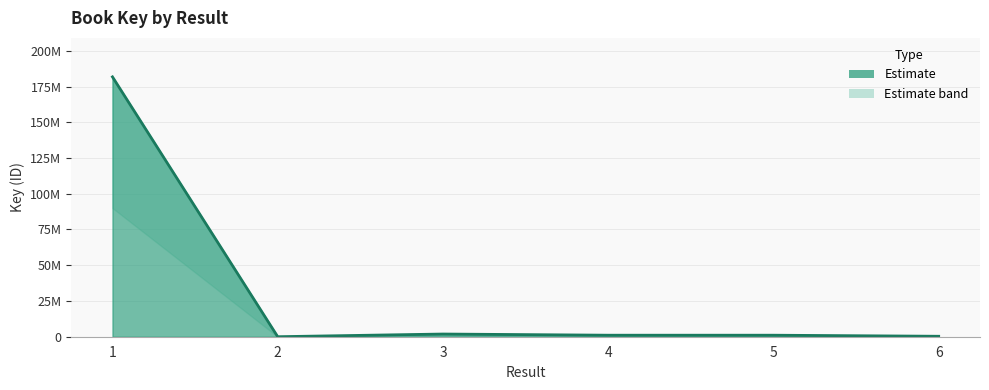

What is the value of the 2nd point from the left?

7456